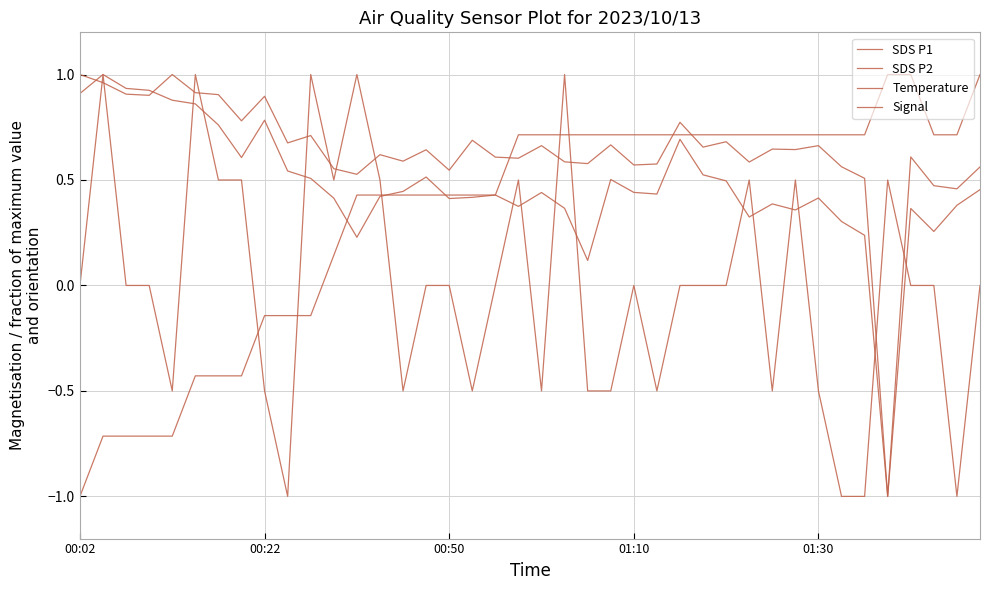

Is this an area chart (filled region under the line)?

No